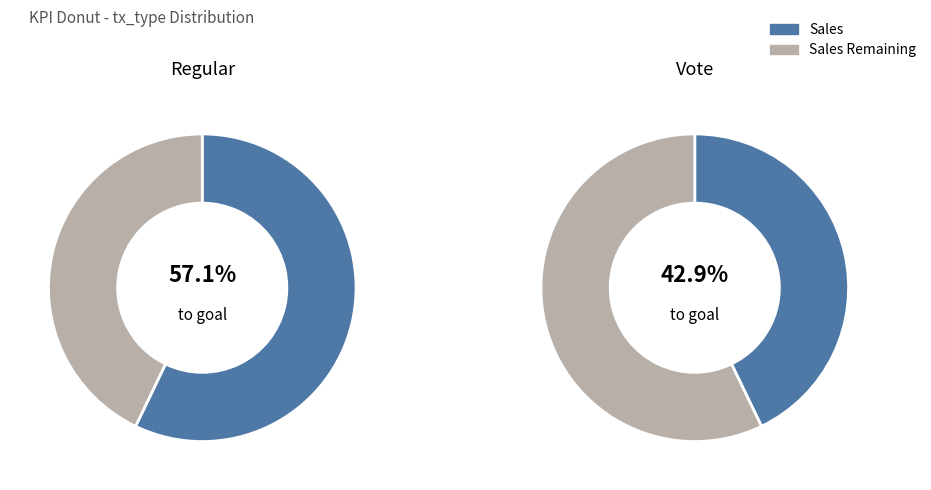

To the nearest percent, what is the difference between the Vote and Regular slice percentages?

14%